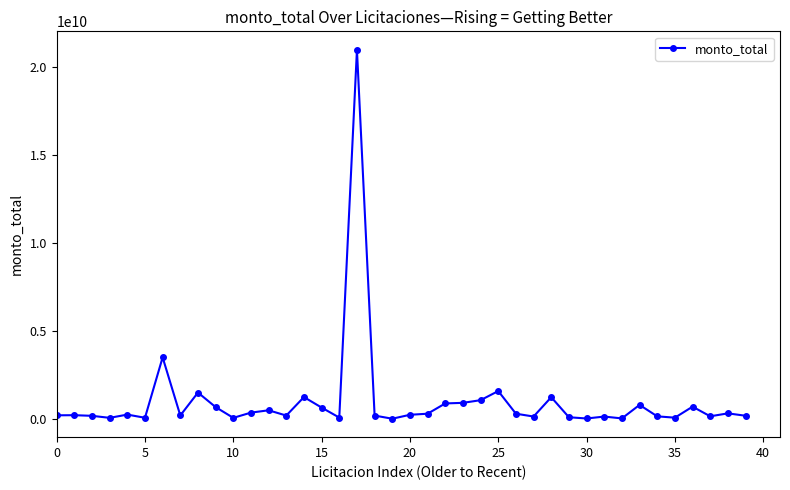

True or false: the data has more than 2 interior local peaks.

True